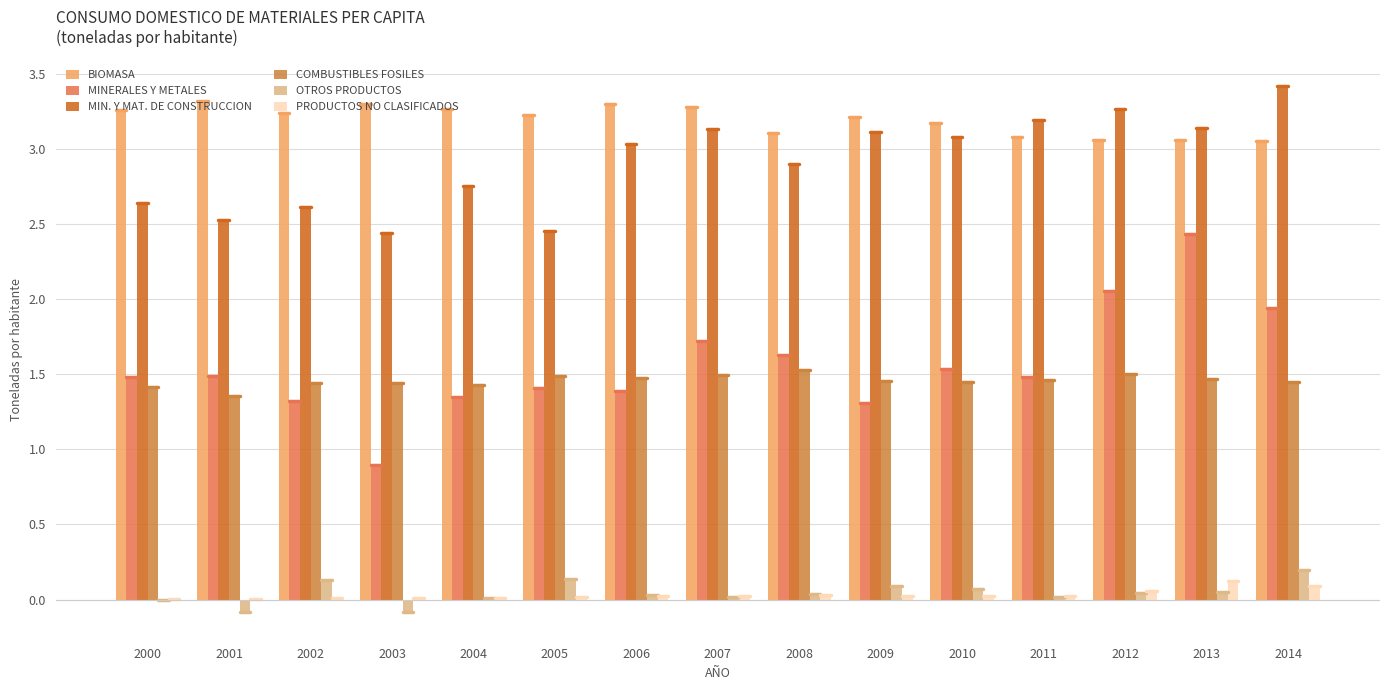

Which series has the largest total across all categories?

BIOMASA